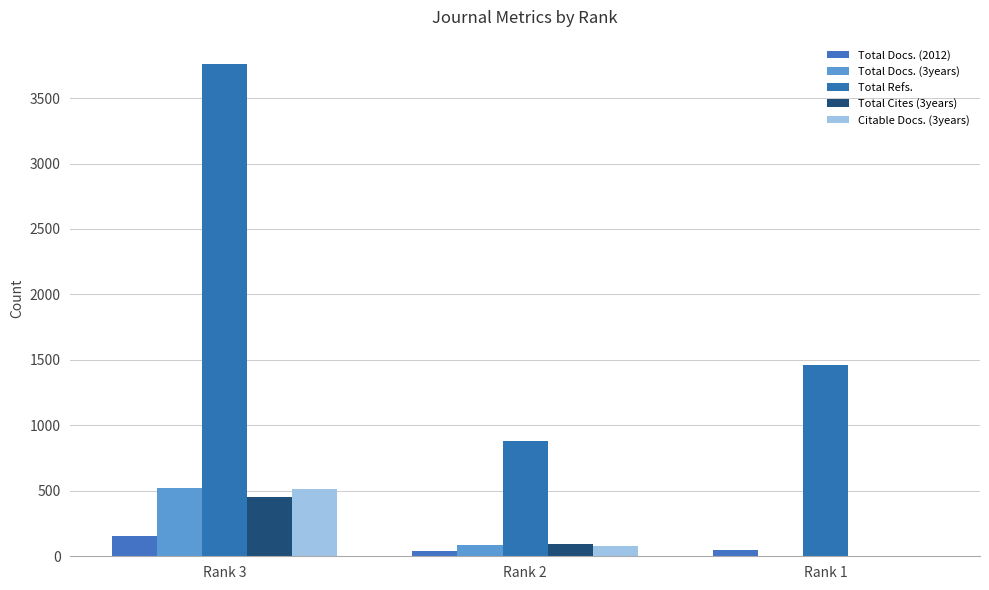

What are all the series names shown in the legend?

Total Docs. (2012), Total Docs. (3years), Total Refs., Total Cites (3years), Citable Docs. (3years)